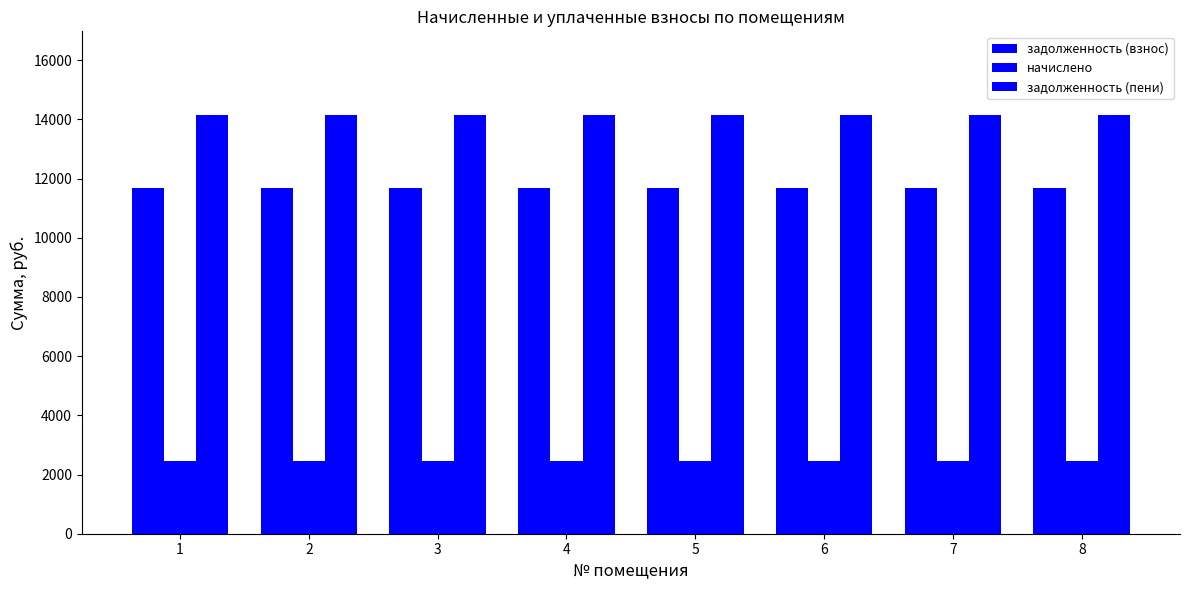

Does the chart contain any negative values?

No